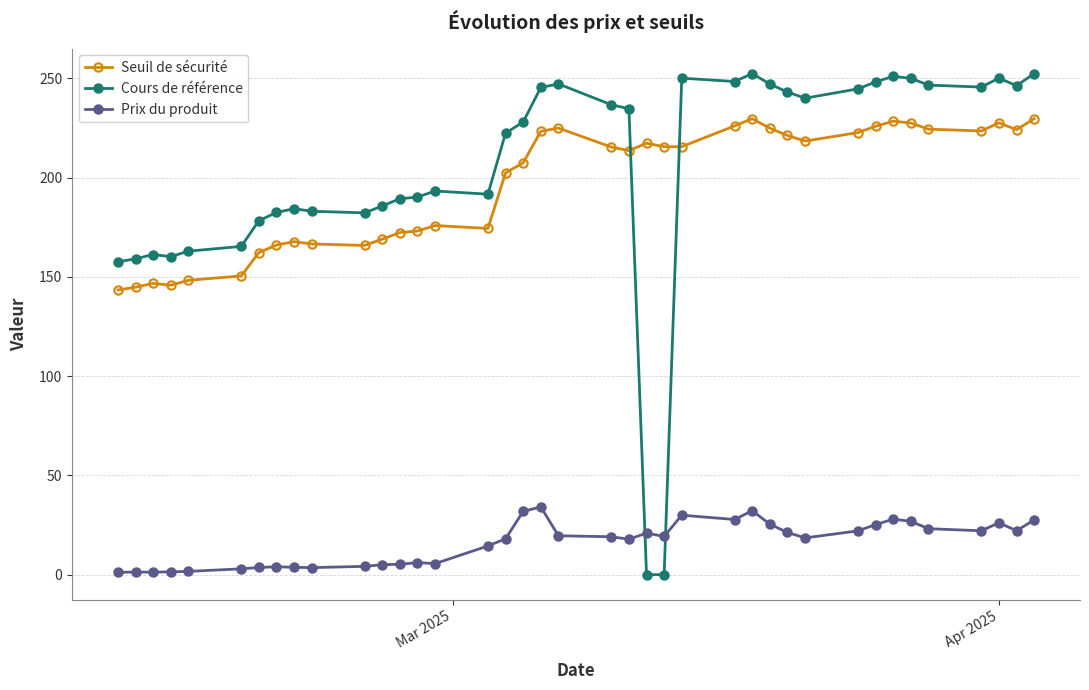

How many times do Seuil de sécurité and Cours de référence cross each other?

2